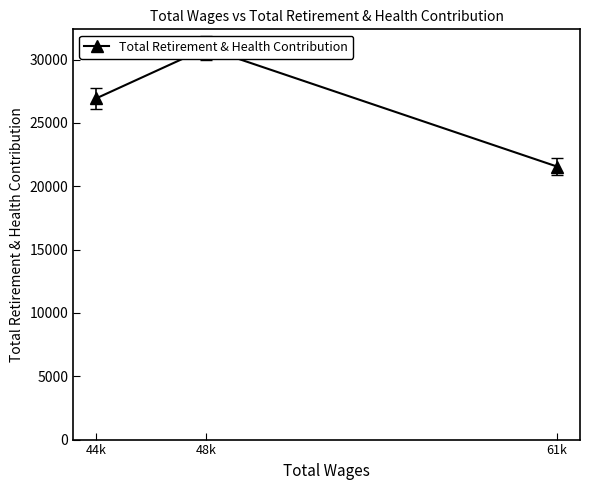

What is the sum of all values?

79422